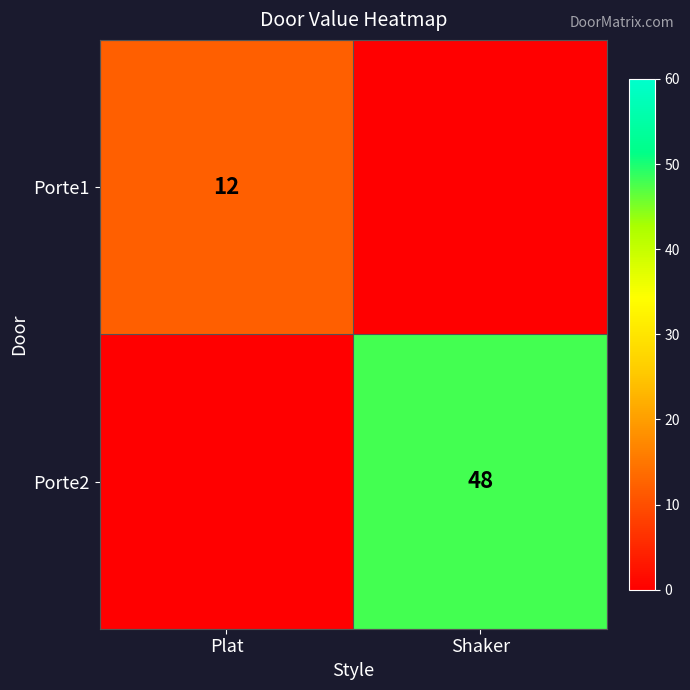

The value of Porte1 at Plat is 17. True or false?

False